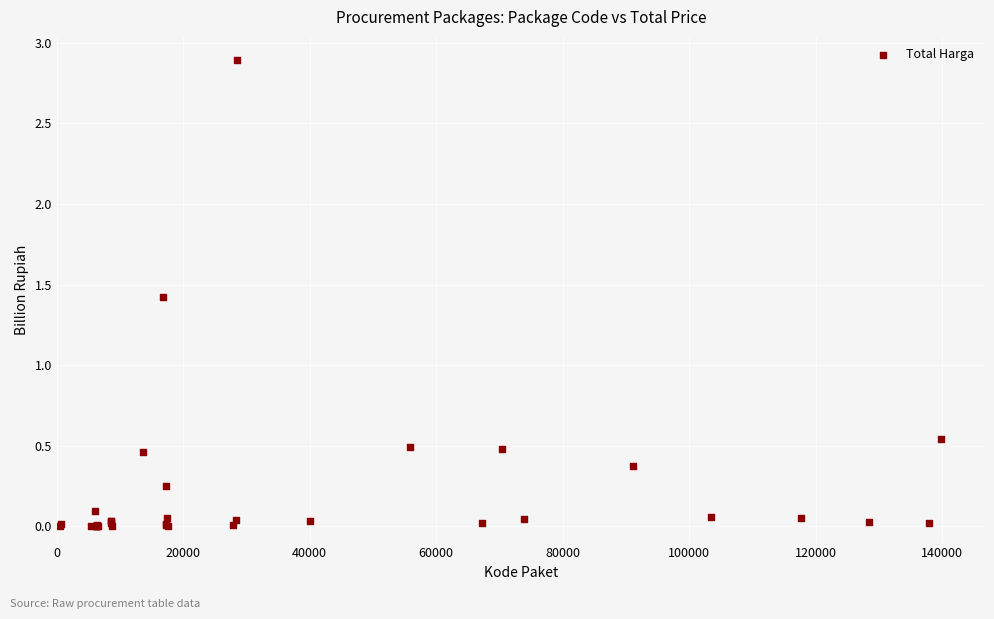

What Y value in the scatter plot is closest to 1?

1.4